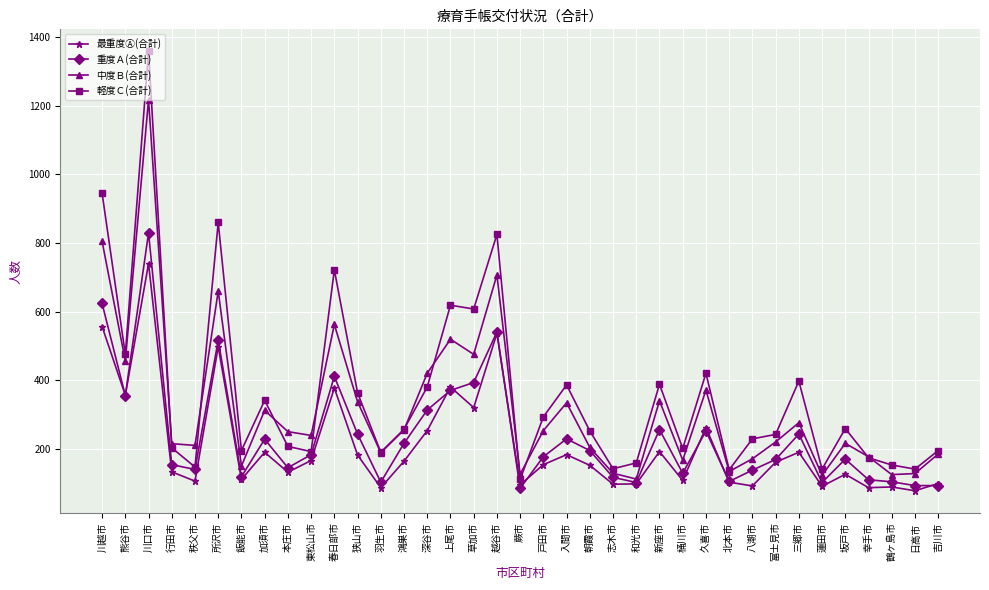

Between 所沢市 and 鶴ヶ島市, which series saw the biggest shift?

軽度Ｃ(合計)